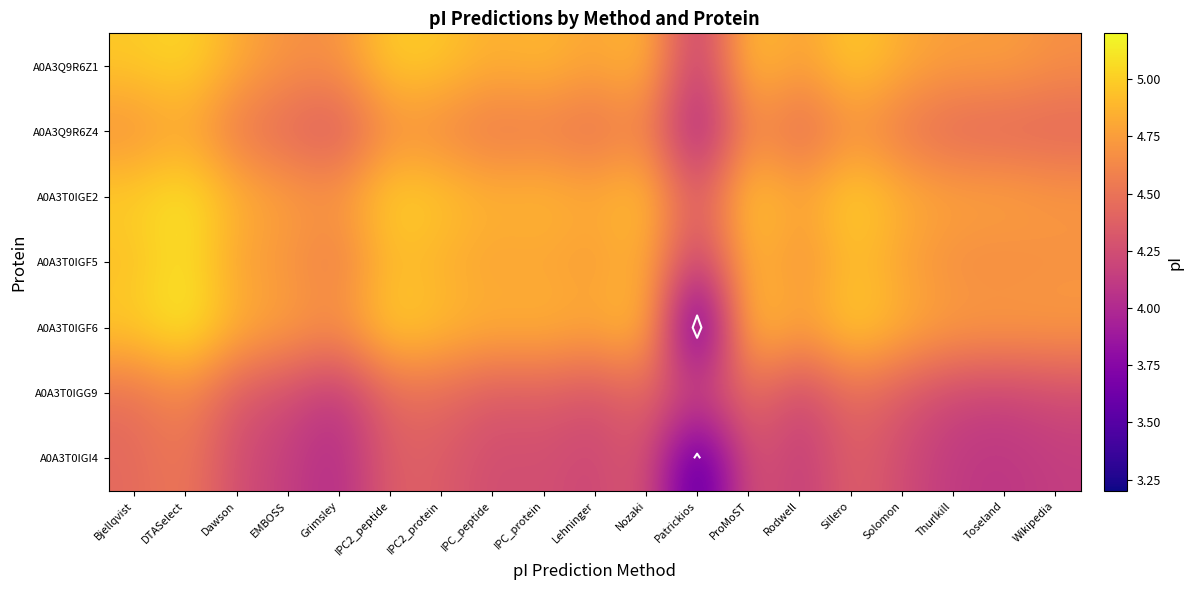

Where is A0A3T0IGE2 nearest to the value 4?

Patrickios